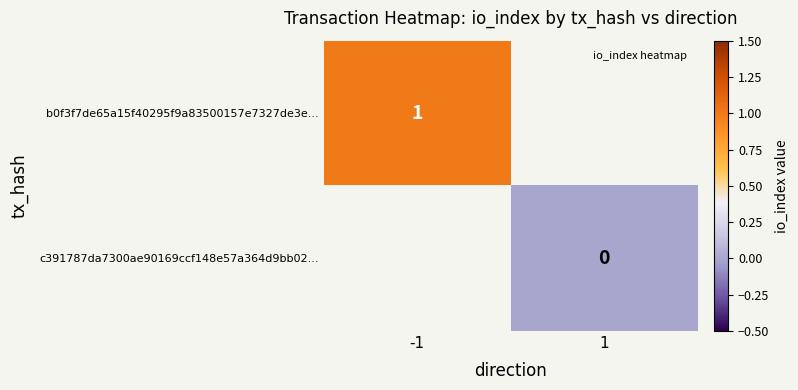

Which category has the highest value across all series?

-1